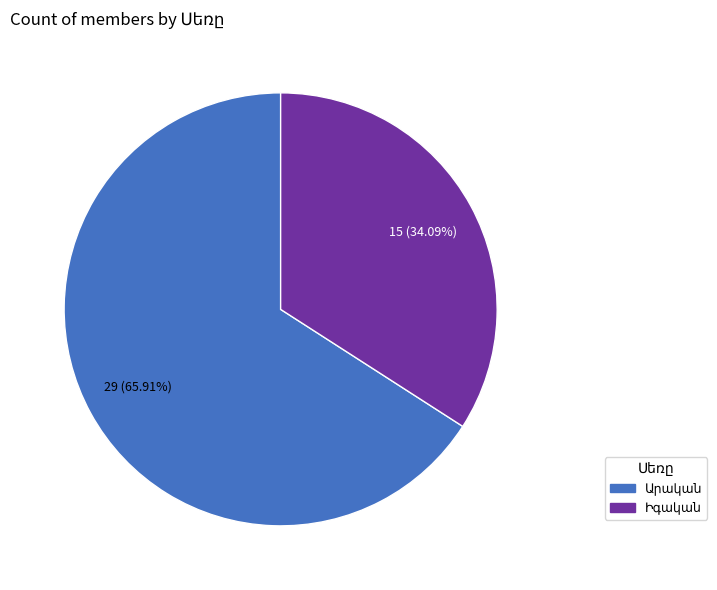

Is there any slice that represents more than half of the pie?

Yes